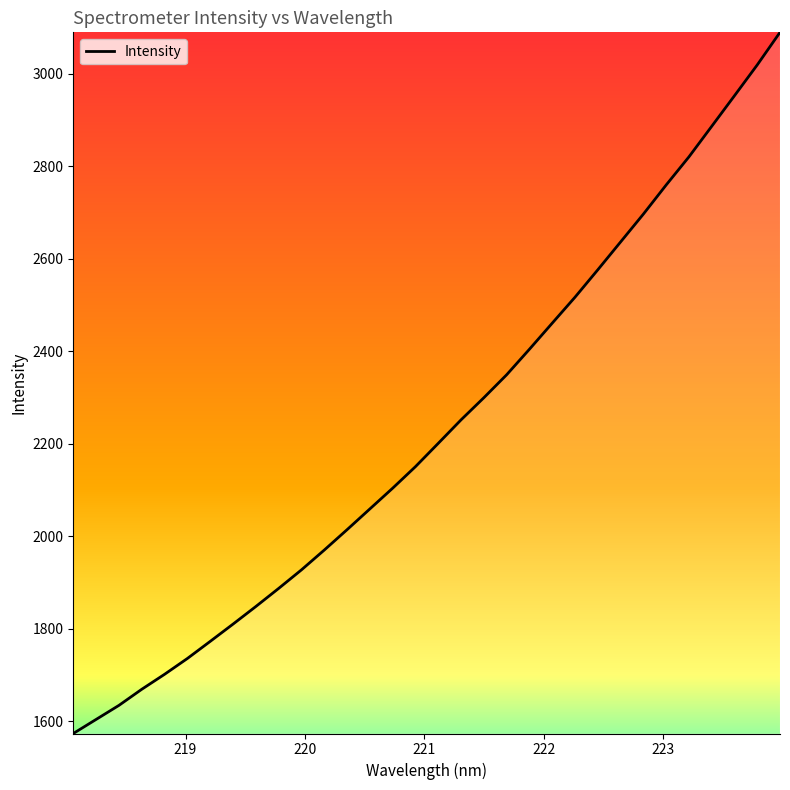

What is the minimum value shown in the chart?

1573.7